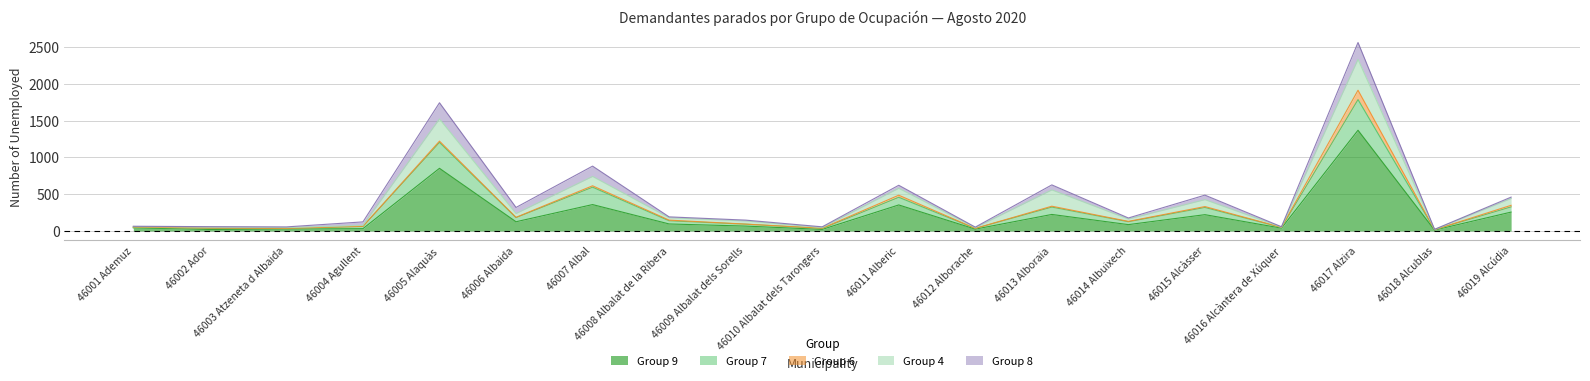

Is it true that Group 8 equals 35 at 46006 Albaida?

False